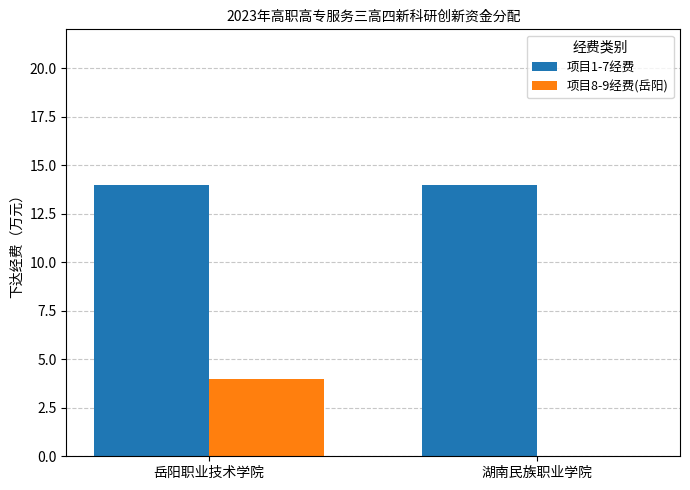

What is the highest value of the 项目8-9经费(岳阳) series?

4